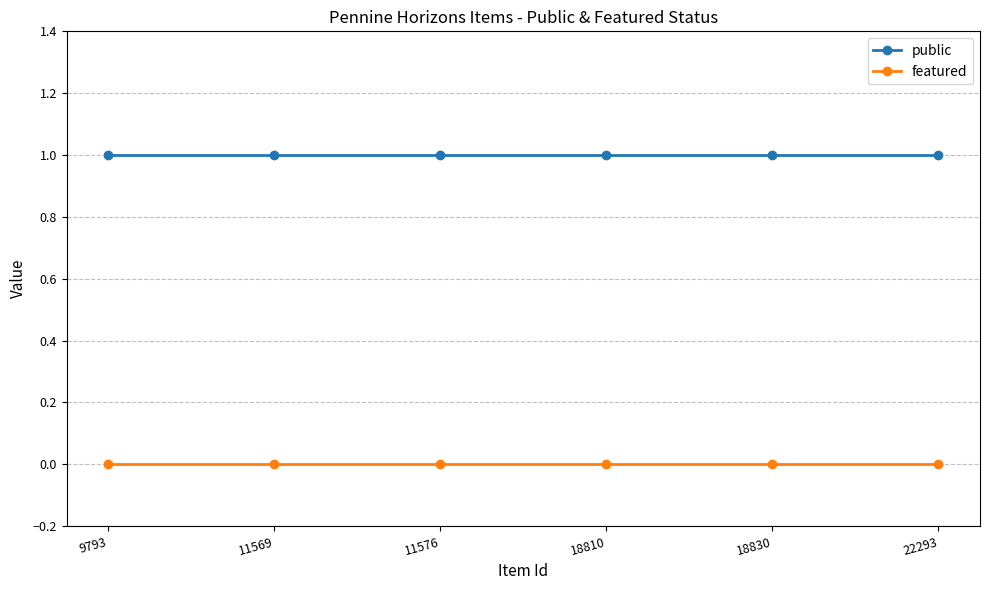

True or false: featured has more than 2 interior local peaks.

False